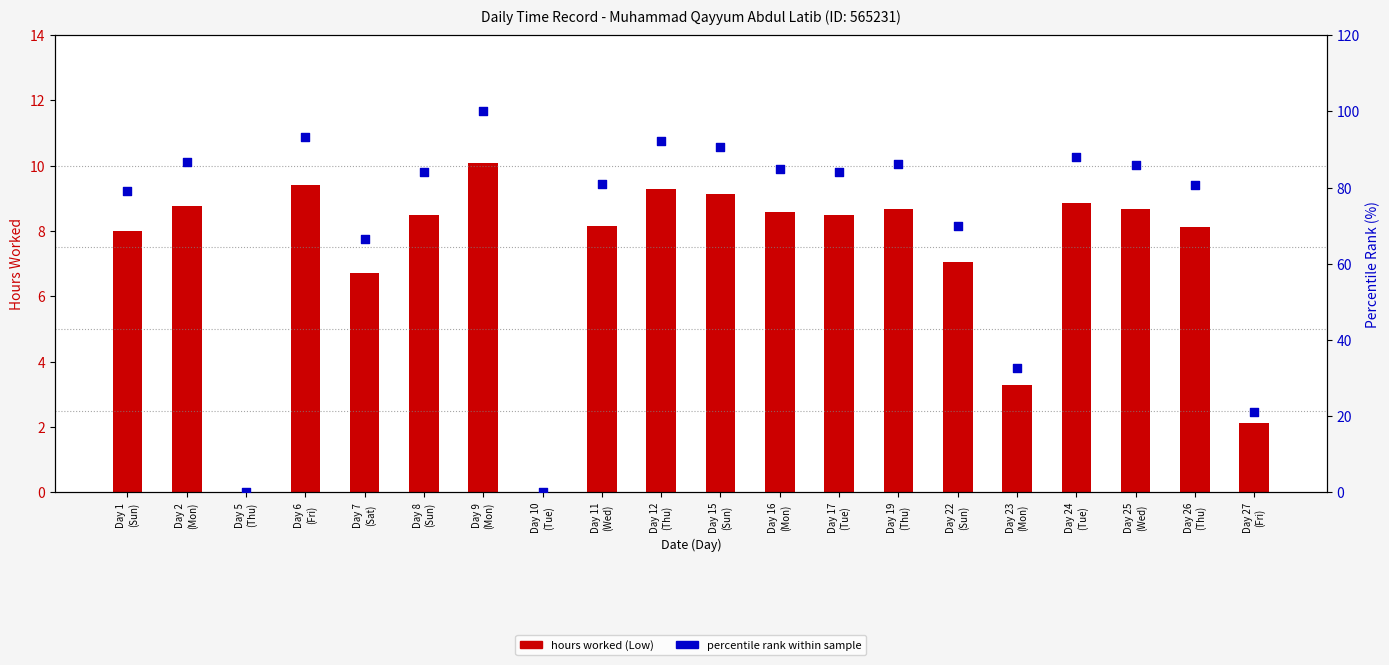

Which series has the largest Y range (max minus min)?

percentile rank within sample